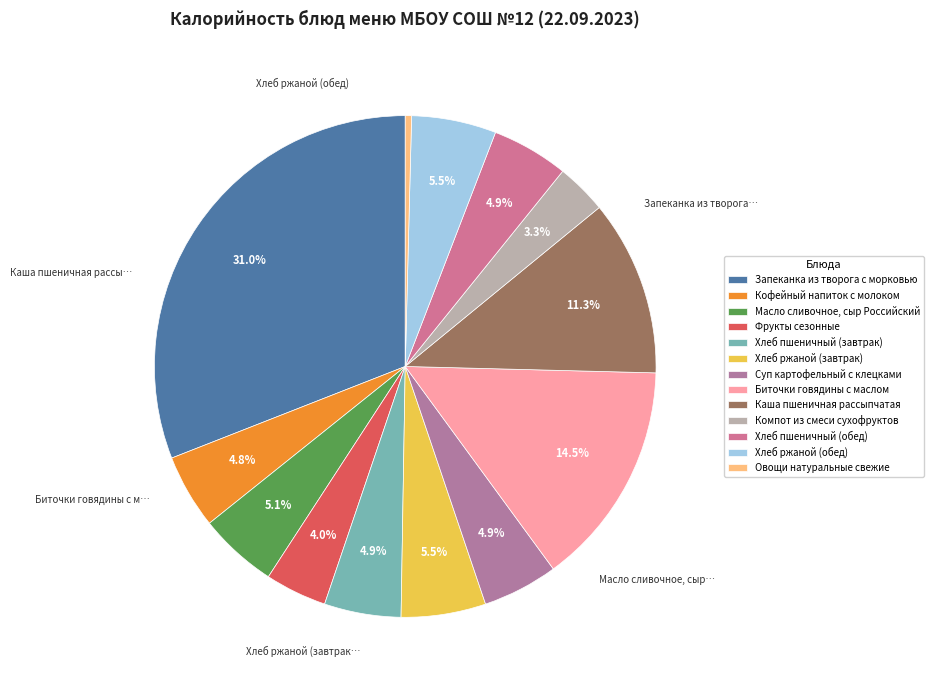

Rank the categories by value from lowest to highest.

Овощи натуральные свежие, Компот из смеси сухофруктов, Фрукты сезонные, Кофейный напиток с молоком, Суп картофельный с клецками, Хлеб пшеничный (завтрак), Хлеб пшеничный (обед), Масло сливочное, сыр Российский, Хлеб ржаной (завтрак), Хлеб ржаной (обед), Каша пшеничная рассыпчатая, Биточки говядины с маслом, Запеканка из творога с морковью